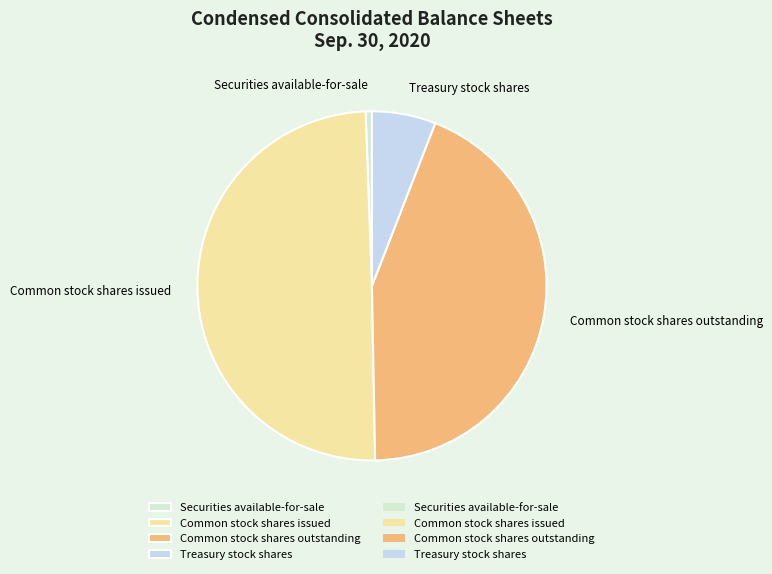

Between Common stock shares issued and Treasury stock shares, which is larger?

Common stock shares issued